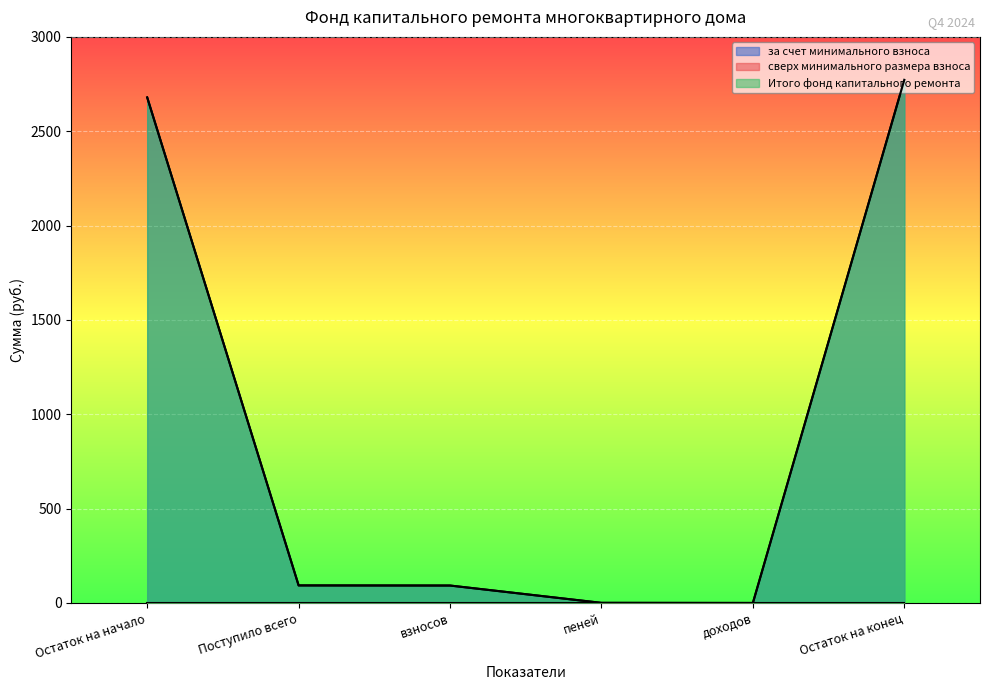

What is the approximate value of Итого фонд капитального ремонта at взносов?

92.4